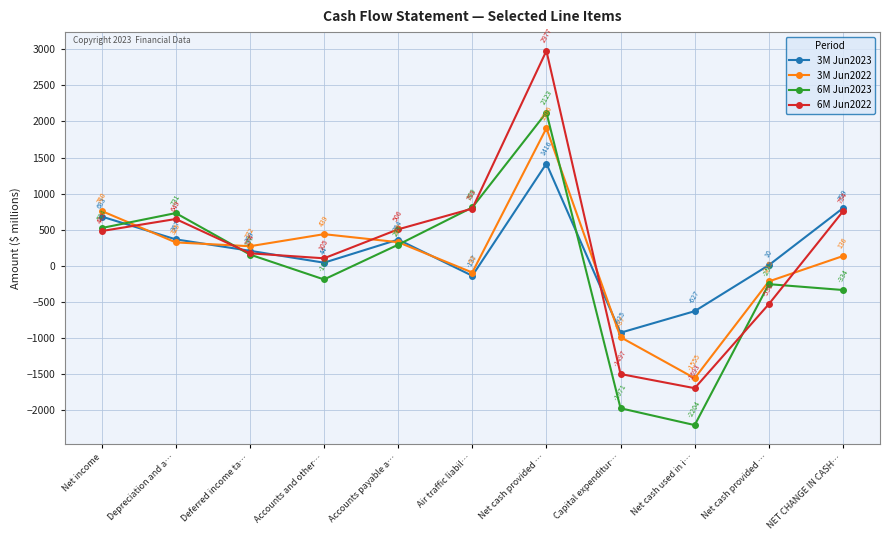

Where is 6M Jun2023 nearest to the value -40?

Accounts and other…